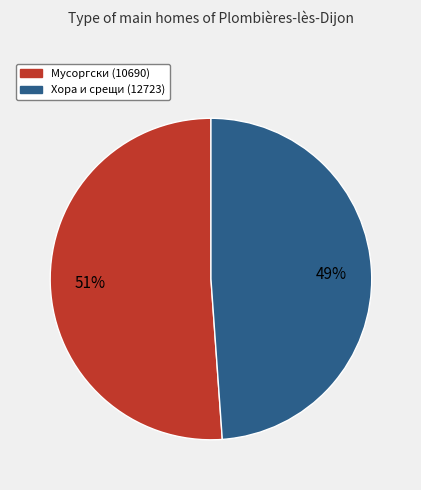

True or false: Мусоргски (10690) accounts for 51% of the total.

True